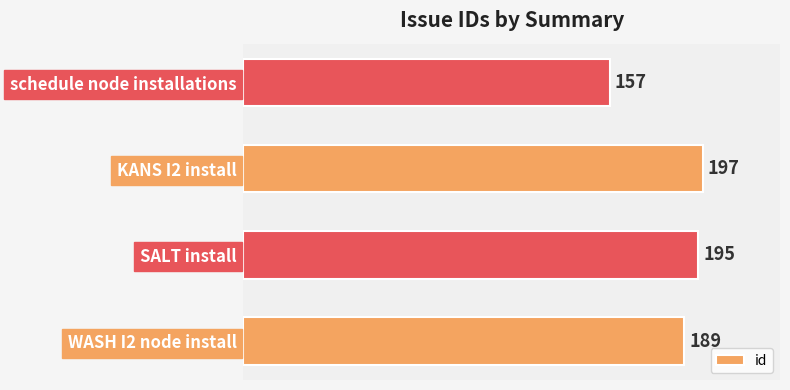

Which category has the highest value across all series?

KANS I2 install